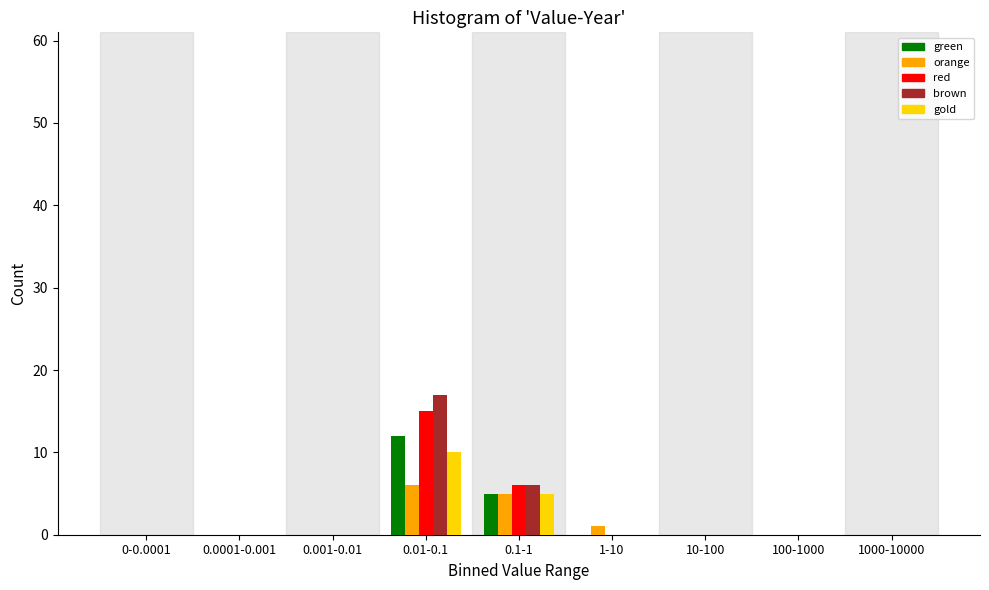

At which label is brown closest to 8?

0.1-1